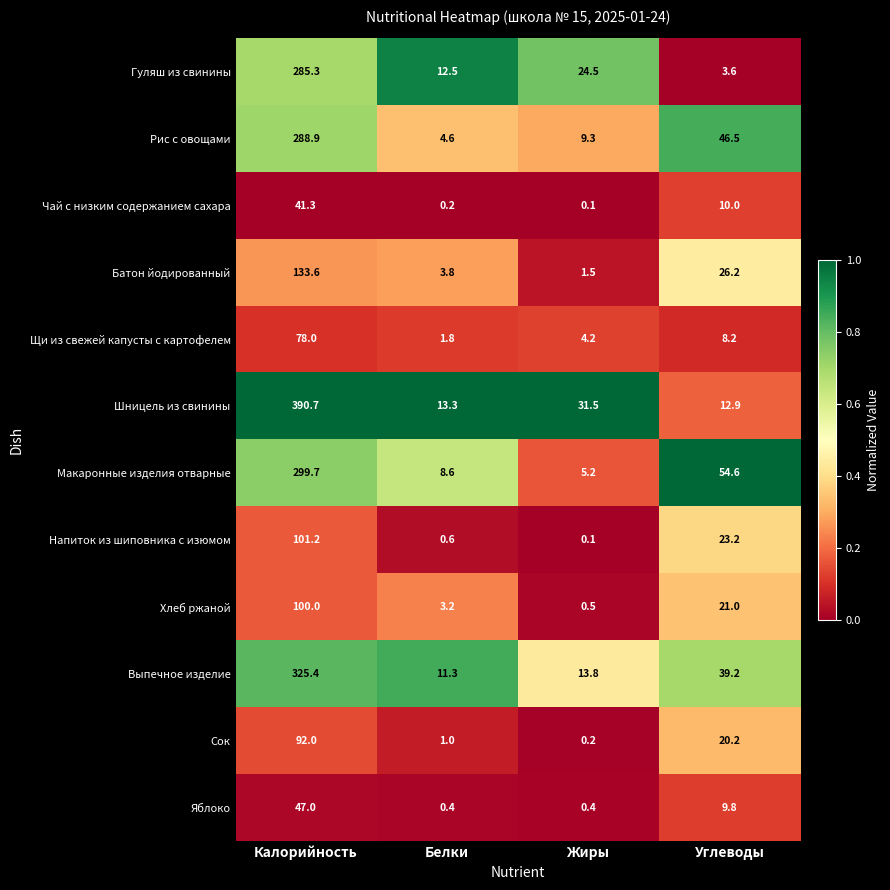

List the series in order of their peak value, highest first.

Шницель из свинины, Выпечное изделие, Макаронные изделия отварные, Рис с овощами, Гуляш из свинины, Батон йодированный, Напиток из шиповника с изюмом, Хлеб ржаной, Сок, Щи из свежей капусты с картофелем, Яблоко, Чай с низким содержанием сахара